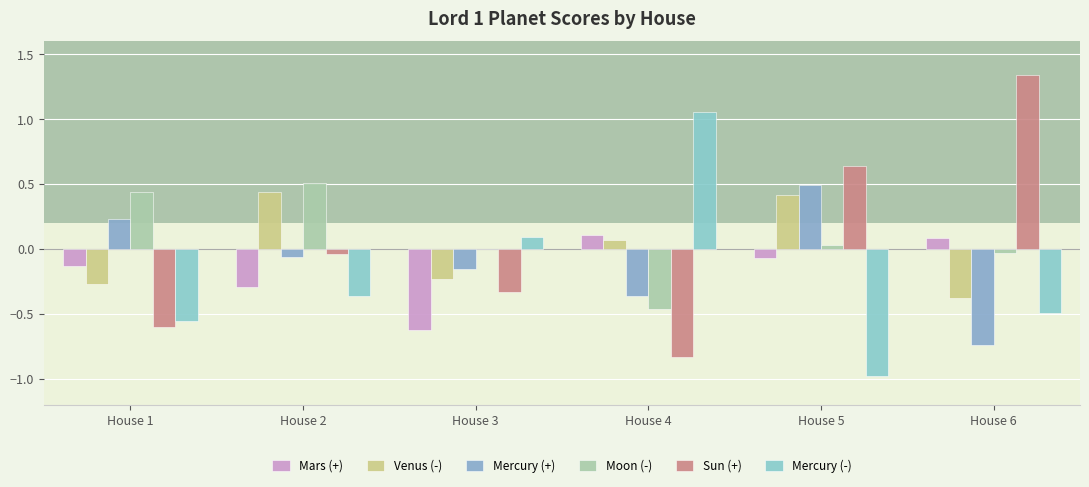

Rank the series by their maximum value, from lowest to highest.

Mars (+), Venus (-), Mercury (+), Moon (-), Mercury (-), Sun (+)